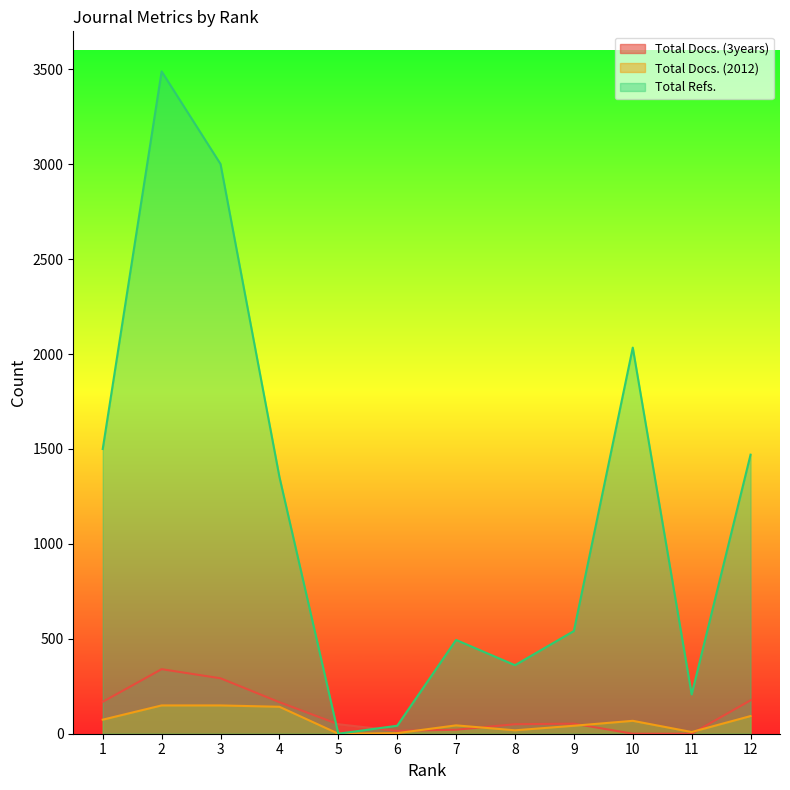

Rank the series by their maximum value, from lowest to highest.

Total Docs. (2012), Total Docs. (3years), Total Refs.